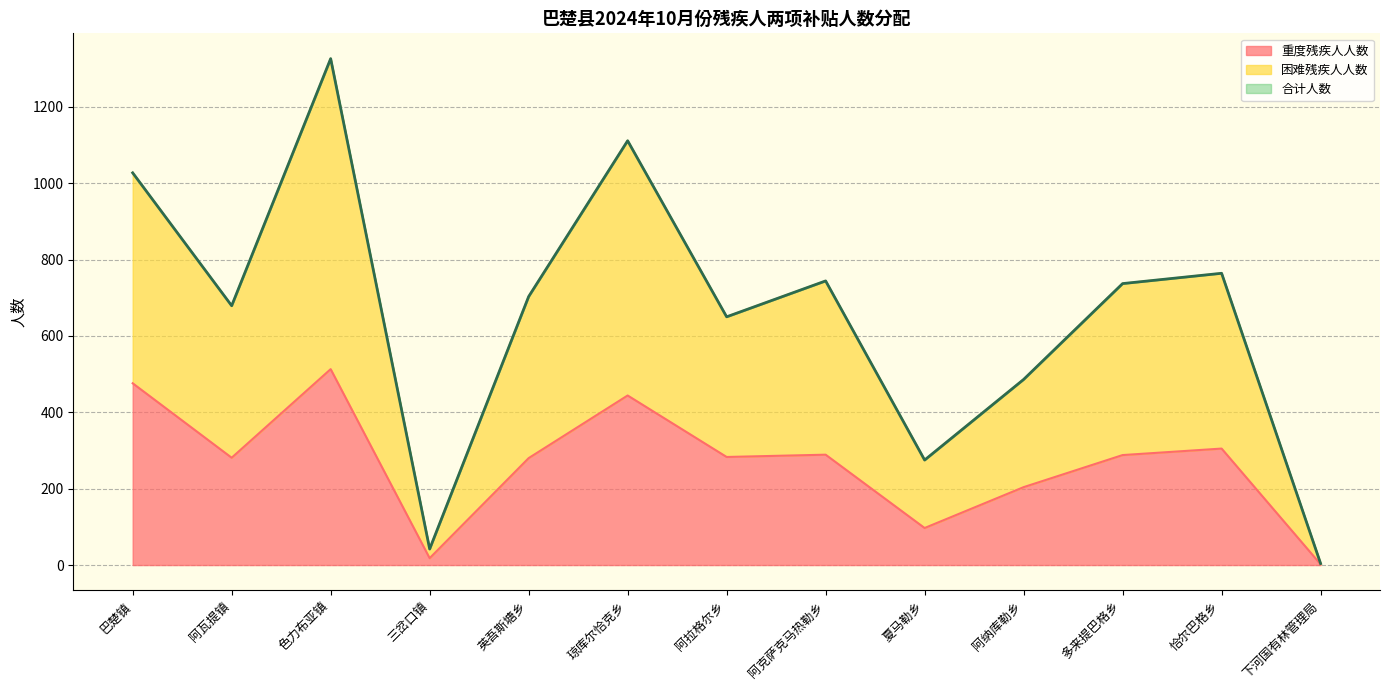

True or false: 困难残疾人人数 and 重度残疾人人数 cross at least once.

False